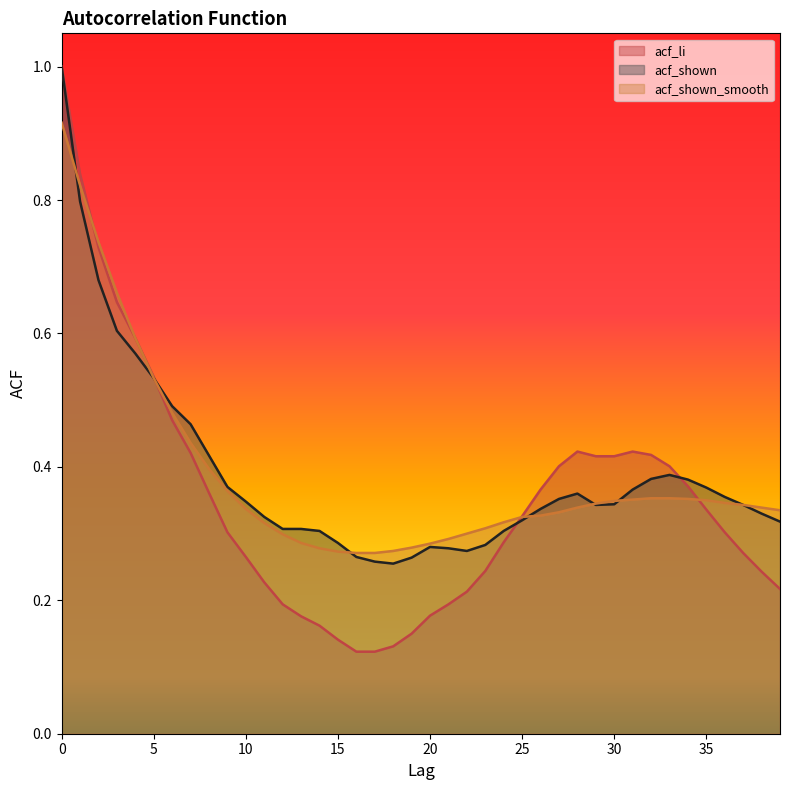

What is the value of the acf_shown_smooth point at the 20th from the left?

0.3